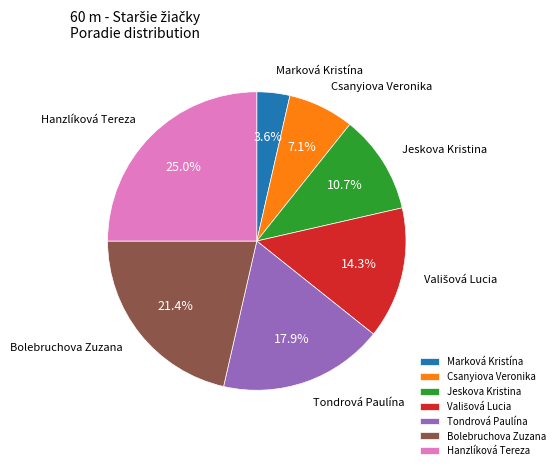

To the nearest percent, what percentage of the pie is Jeskova Kristina?

11%